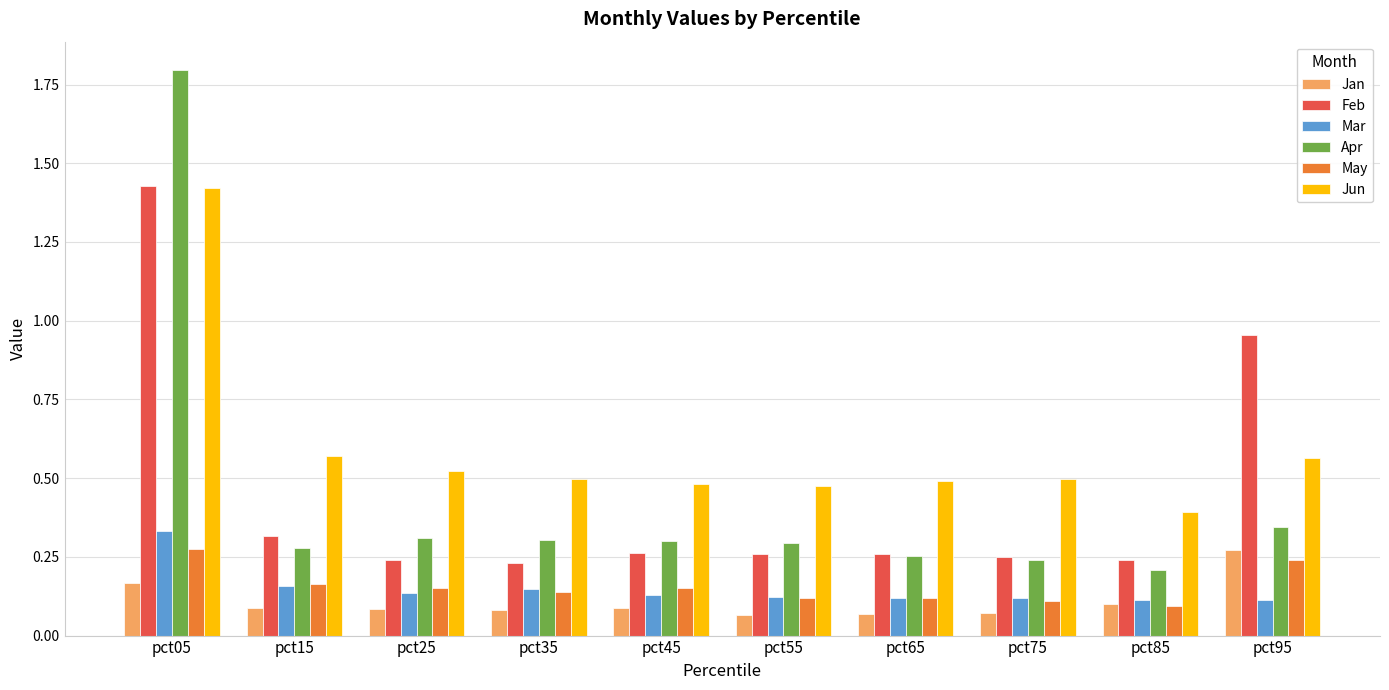

Is the value of Feb at pct95 greater than the value of Mar at pct65?

Yes